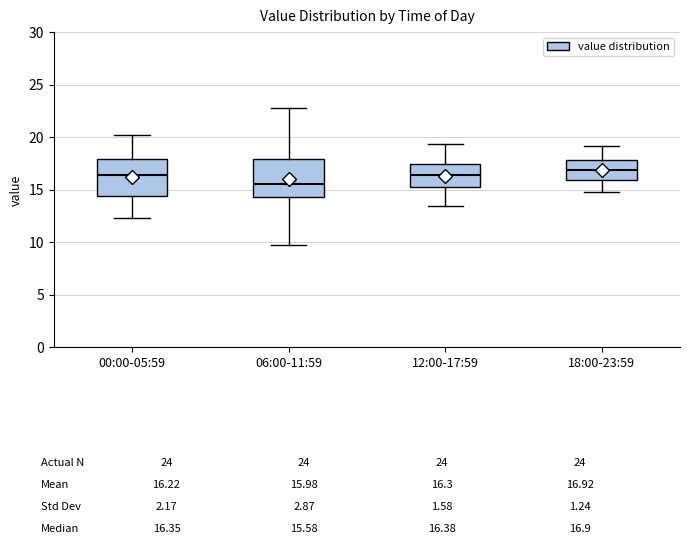

Which box has the lowest median line?

06:00-11:59